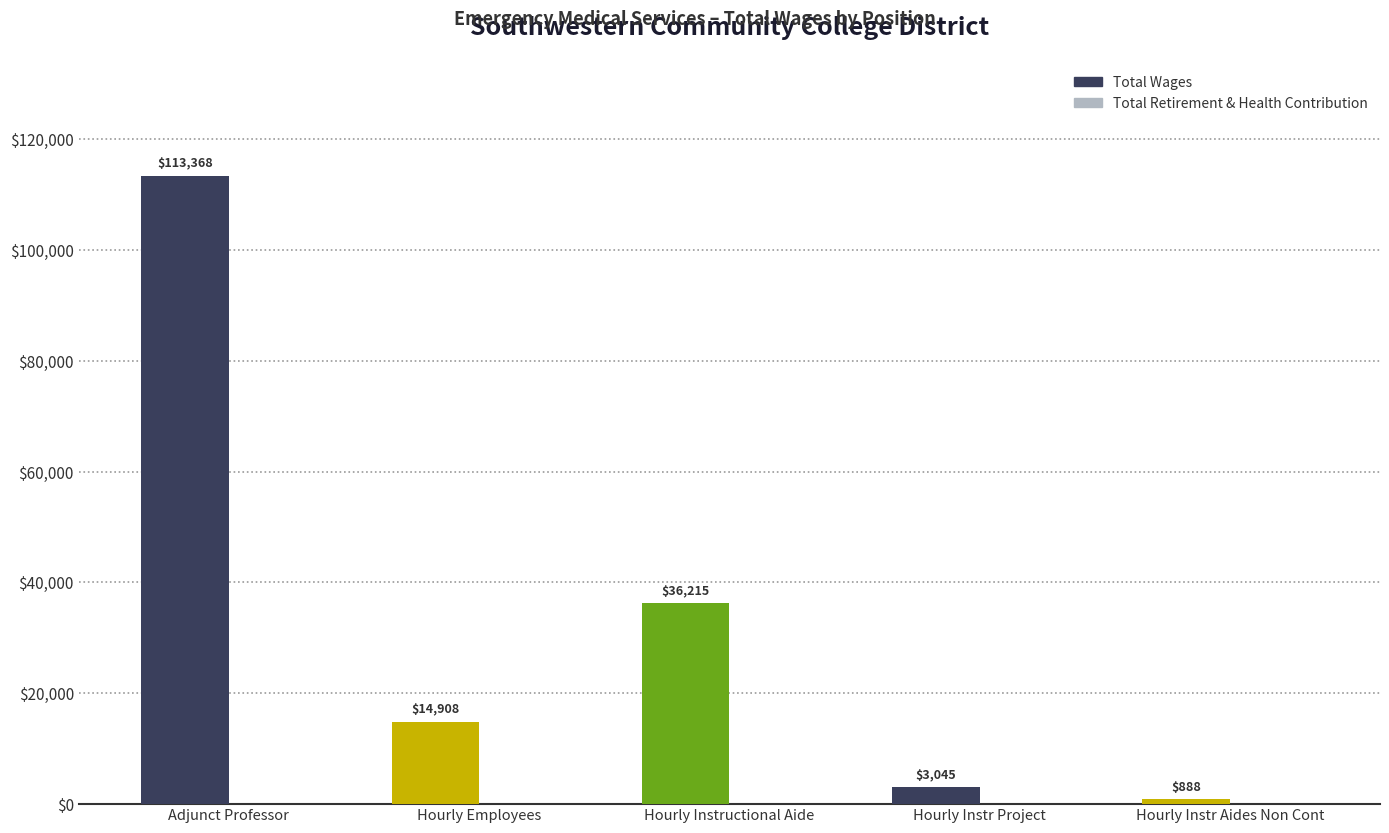

What is the average value?

33684.8